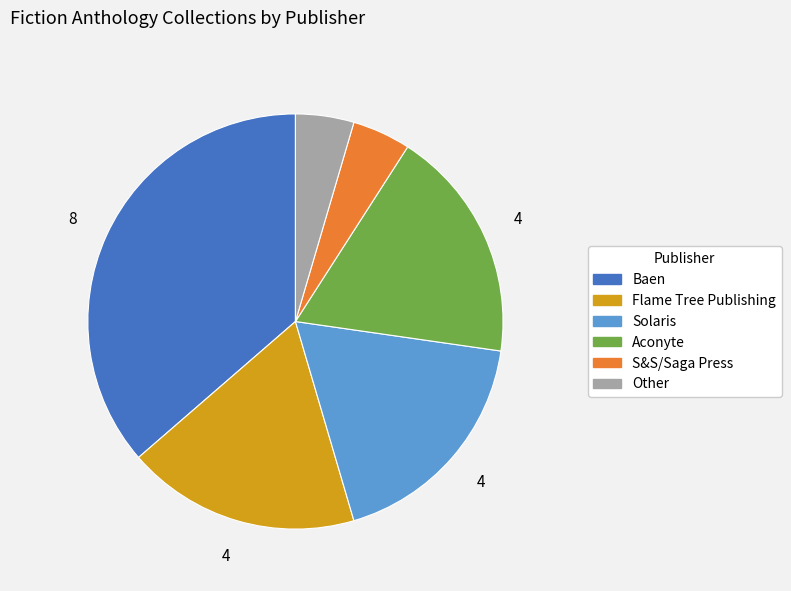

Is it true that S&S/Saga Press is 5% of the pie?

True